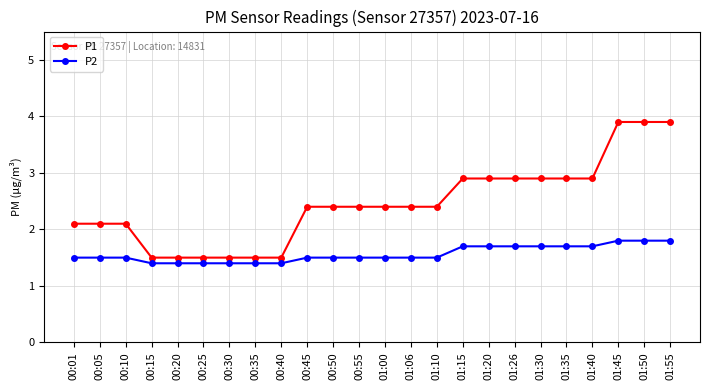

What is the total value across all series at 01:20?

4.6